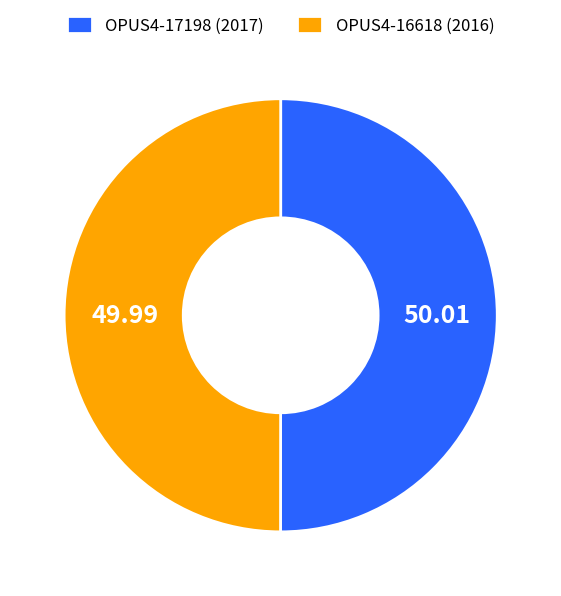

Approximately how many times larger is the value at OPUS4-16618 (2016) compared to OPUS4-17198 (2017)?

1.0